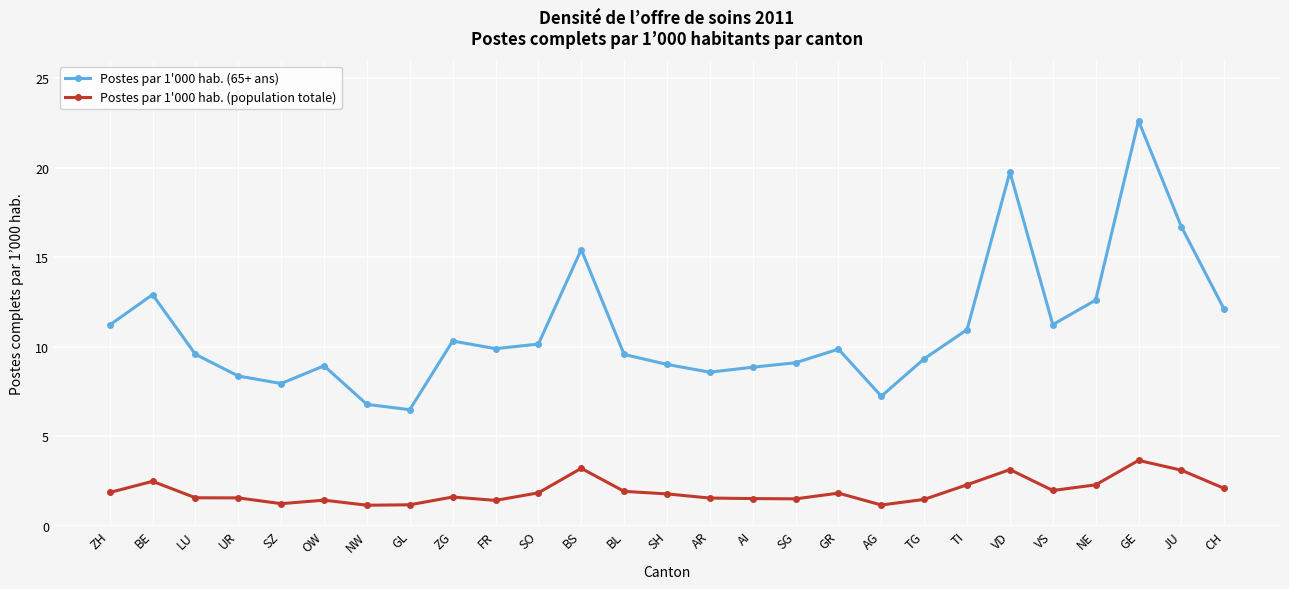

What is the label of the 7th point from the left?

NW